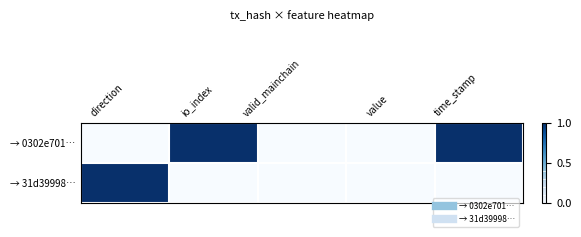

Reading left to right, transcribe all the data shown in this chart.

→ 0302e701…: direction=0	io_index=1	valid_mainchain=0	value=0	time_stamp=1
→ 31d39998…: direction=1	io_index=0	valid_mainchain=0	value=0	time_stamp=0